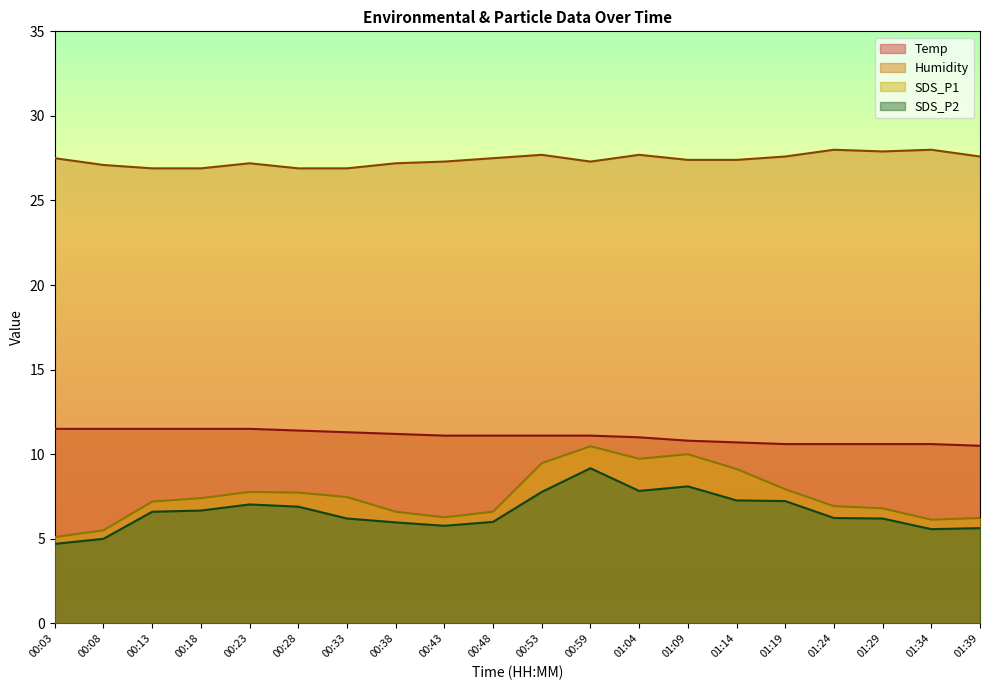

How many data points does each series have?

20